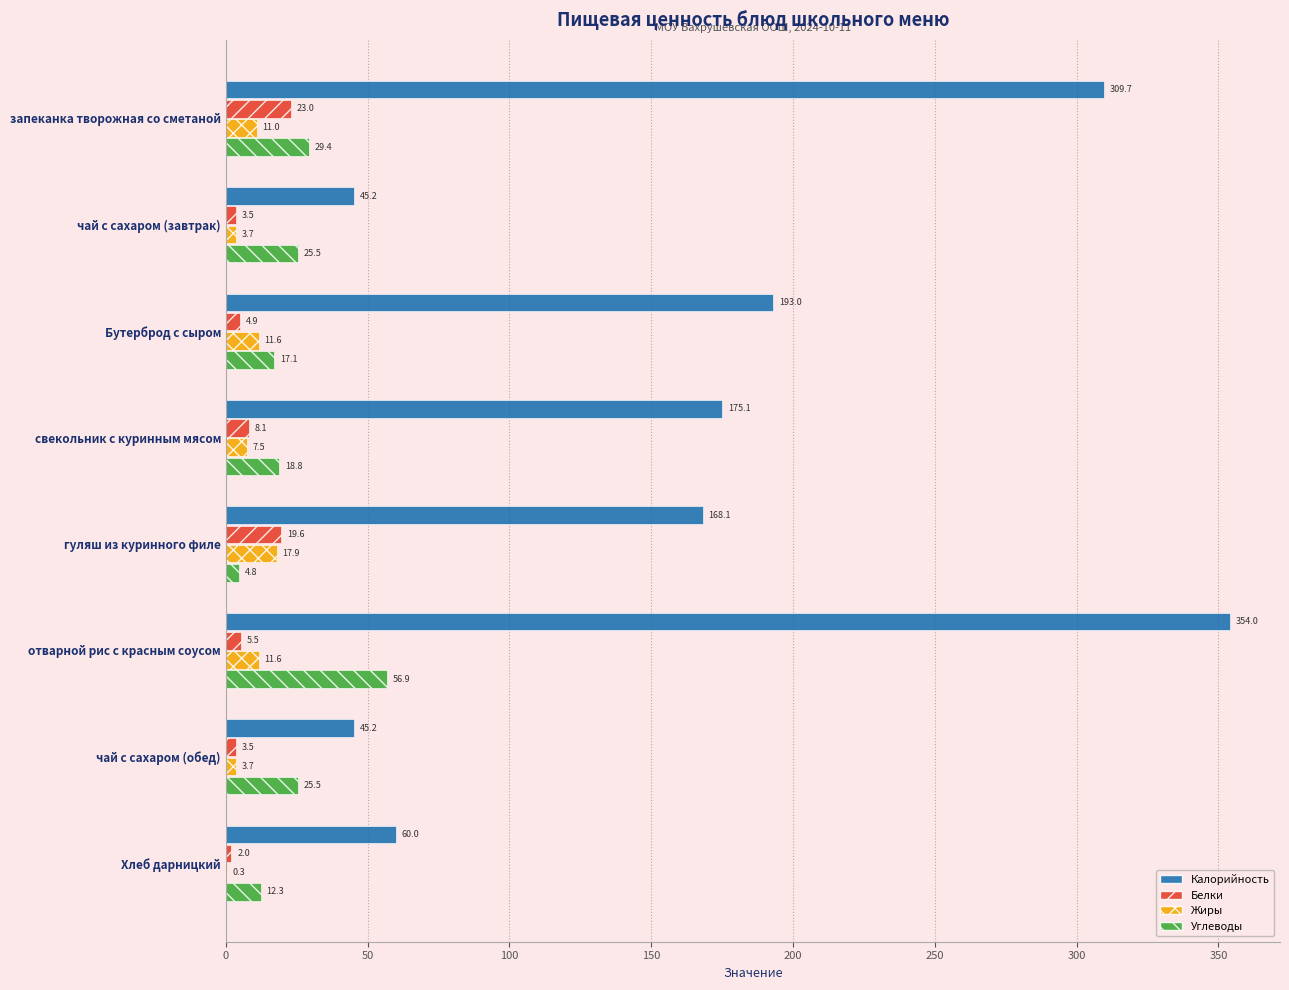

What is the sum of the Белки values at отварной рис с красным соусом and гуляш из куринного филе?

25.1